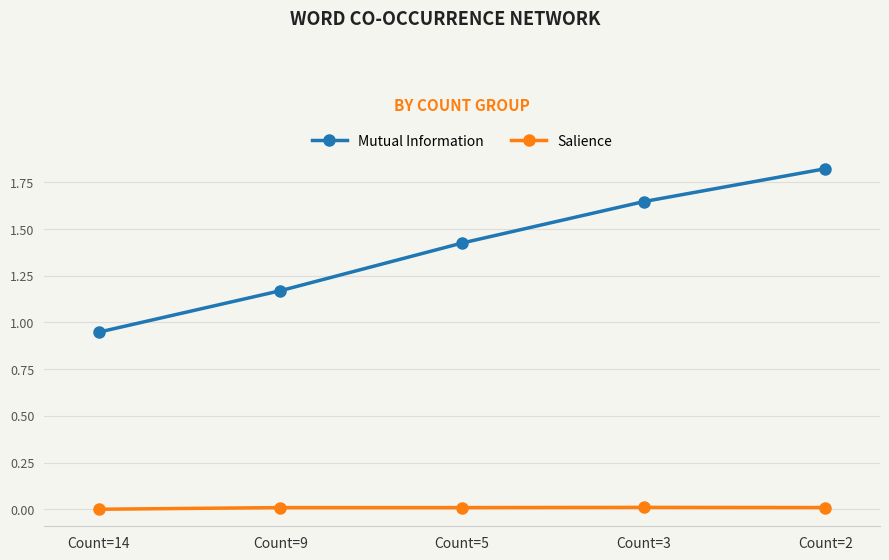

The Mutual Information series shows 0.8 at Count=2. True or false?

False